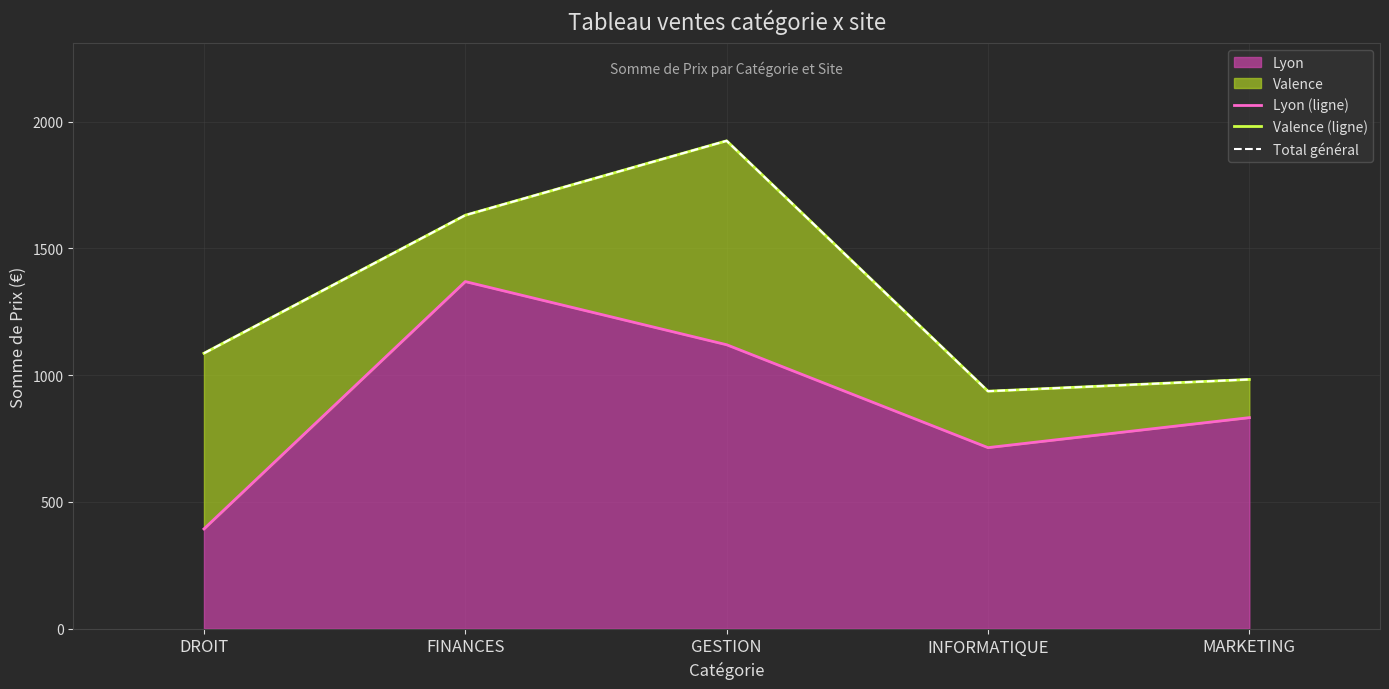

Between INFORMATIQUE and MARKETING, which is larger?

MARKETING